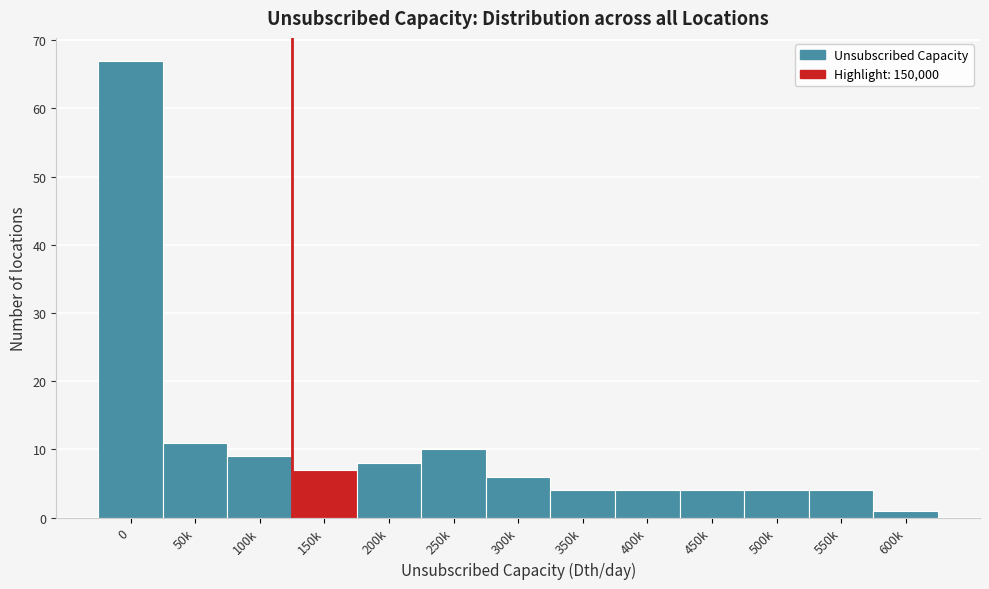

Reading right to left, transcribe all the data shown in this chart.

600k=1	550k=4	500k=4	450k=4	400k=4	350k=4	300k=6	250k=10	200k=8	150k=7	100k=9	50k=11	0=67